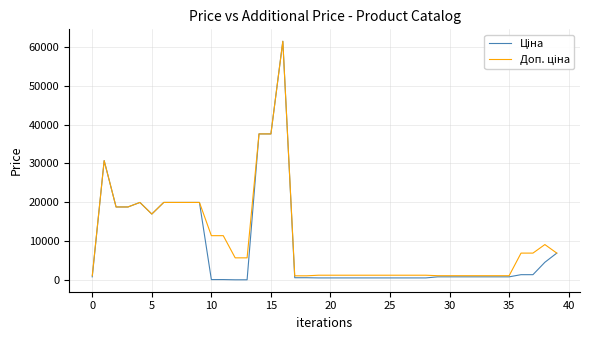

What is the greatest value displayed?

61434.3